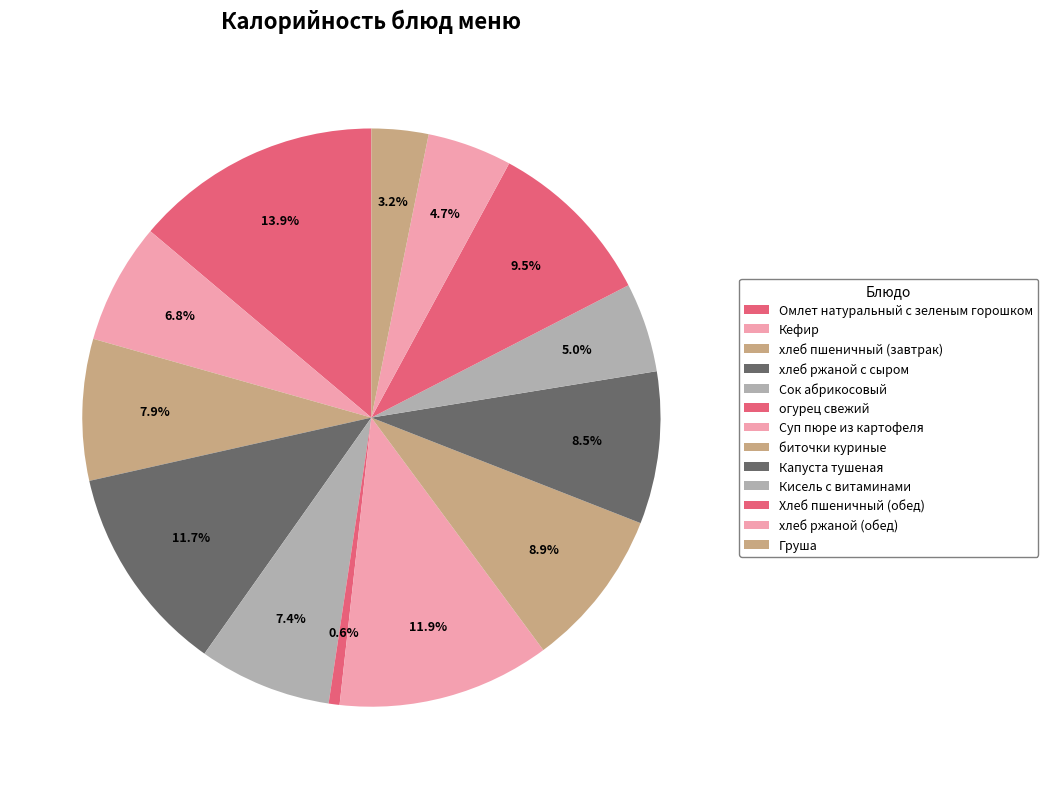

The биточки куриные slice represents 1% of the pie. True or false?

False